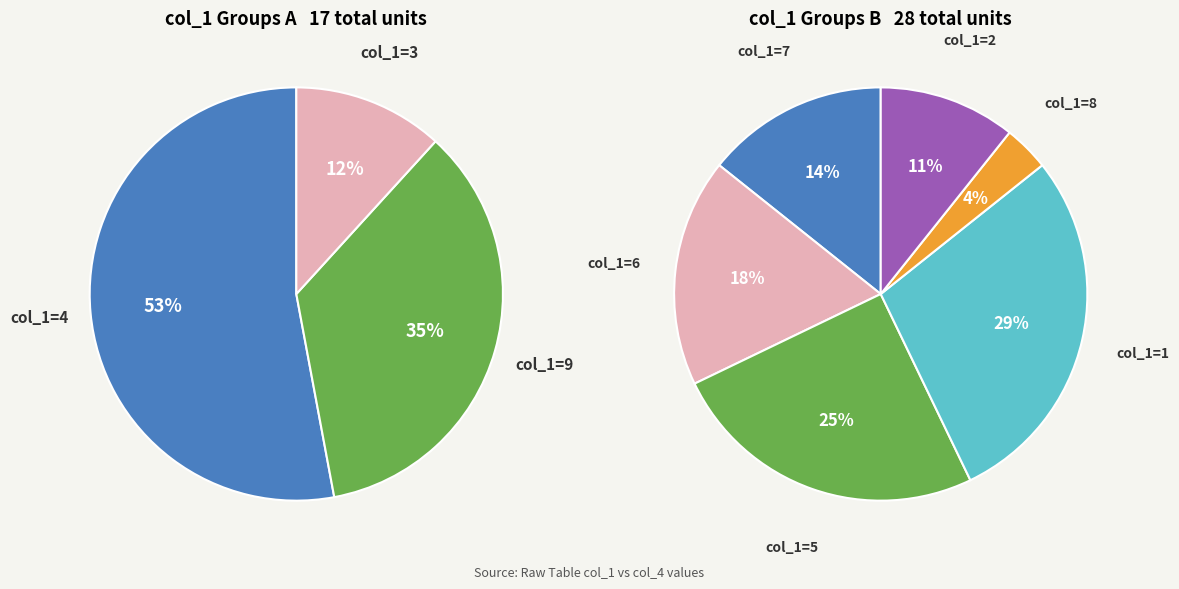

What percentage is NOT represented by 9?

86.7%